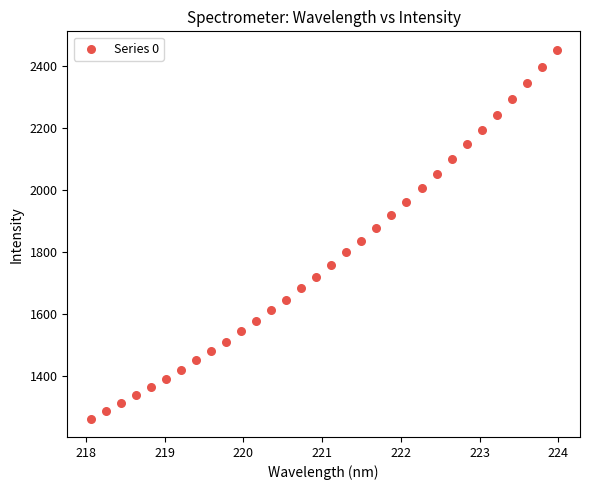

What is the range of Y values (max minus min)?

1187.5